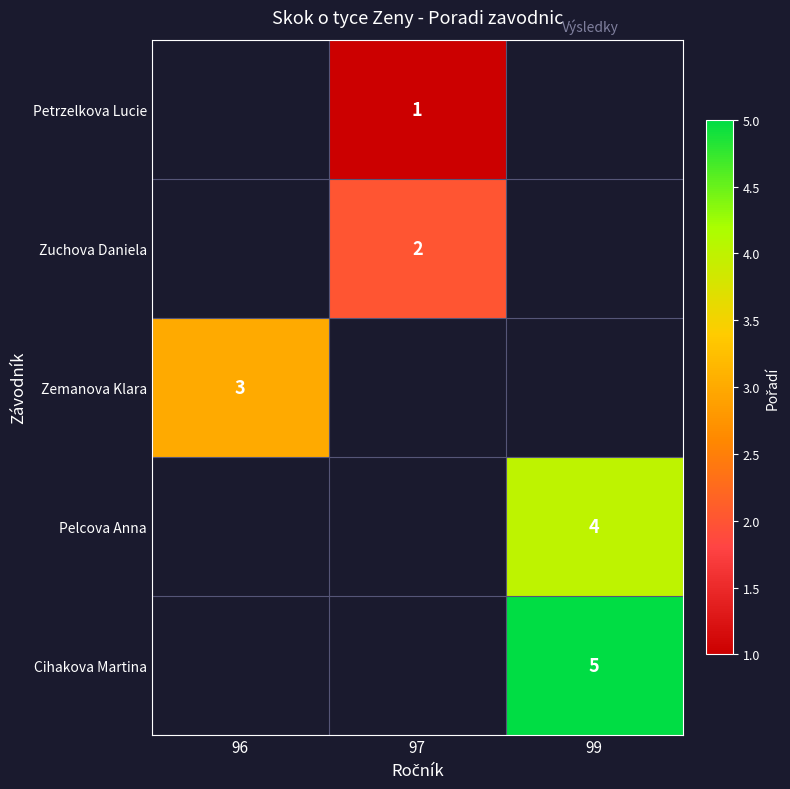

How many series are shown in this chart?

5